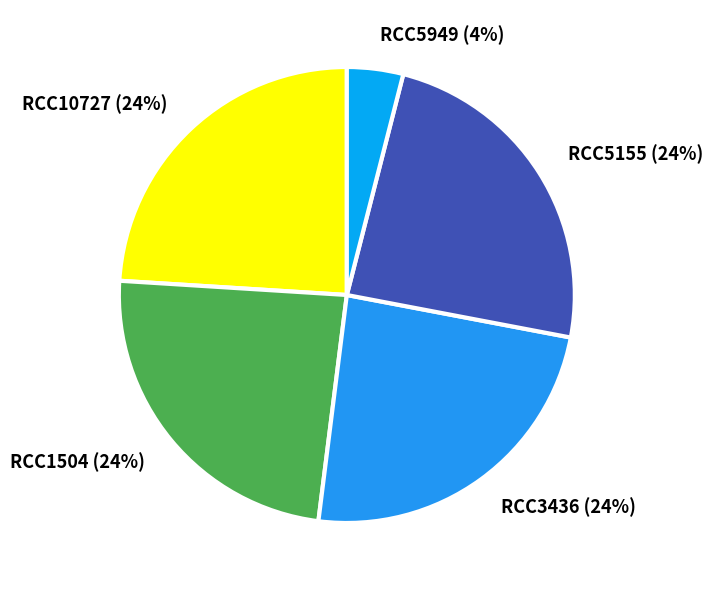

Is it true that RCC10727 is 32% of the pie?

False